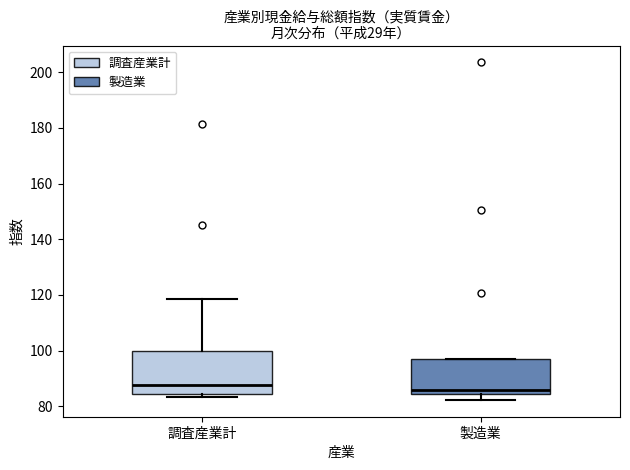

Reading left to right, transcribe this box plot: for each box, give where its median line is, the range the box spans, and where its two whiskers end, as read against the y-axis. The values are not printed on the chart, so give them approximately, as read against the axis.

調査産業計: median 88, box 84 to 100, whiskers 84 (just below the box's lower edge) to 118
製造業: median 86, box 84 to 98, whiskers 82 to 98